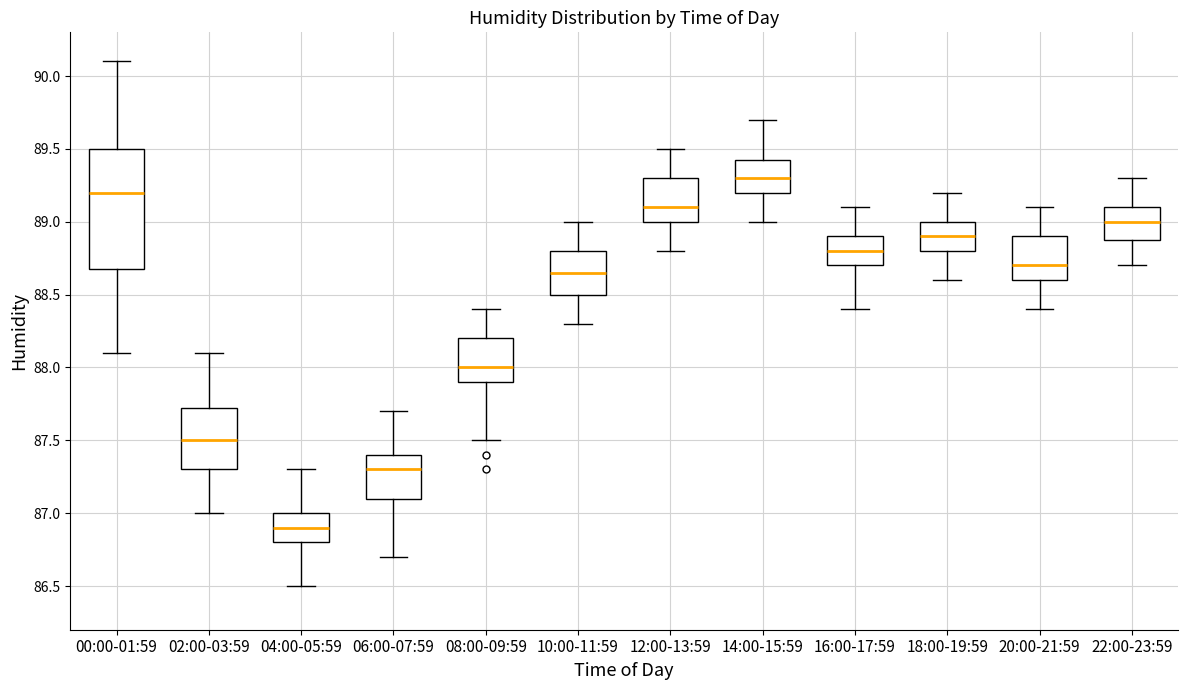

Reading left to right, transcribe this box plot: for each box, give where its median line is, the range the box spans, and where its two whiskers end, as read against the y-axis. The values are not printed on the chart, so give them approximately, as read against the axis.

00:00-01:59: median 89.20, box 88.70 to 89.50, whiskers 88.10 to 90.10
02:00-03:59: median 87.50, box 87.30 to 87.75, whiskers 87.00 to 88.10
04:00-05:59: median 86.90, box 86.80 to 87.00, whiskers 86.50 to 87.30
06:00-07:59: median 87.30, box 87.10 to 87.40, whiskers 86.70 to 87.70
08:00-09:59: median 88.00, box 87.90 to 88.20, whiskers 87.50 to 88.40
10:00-11:59: median 88.65, box 88.50 to 88.80, whiskers 88.30 to 89.00
12:00-13:59: median 89.10, box 89.00 to 89.30, whiskers 88.80 to 89.50
14:00-15:59: median 89.30, box 89.20 to 89.45, whiskers 89.00 to 89.70
16:00-17:59: median 88.80, box 88.70 to 88.90, whiskers 88.40 to 89.10
18:00-19:59: median 88.90, box 88.80 to 89.00, whiskers 88.60 to 89.20
20:00-21:59: median 88.70, box 88.60 to 88.90, whiskers 88.40 to 89.10
22:00-23:59: median 89.00, box 88.90 to 89.10, whiskers 88.70 to 89.30